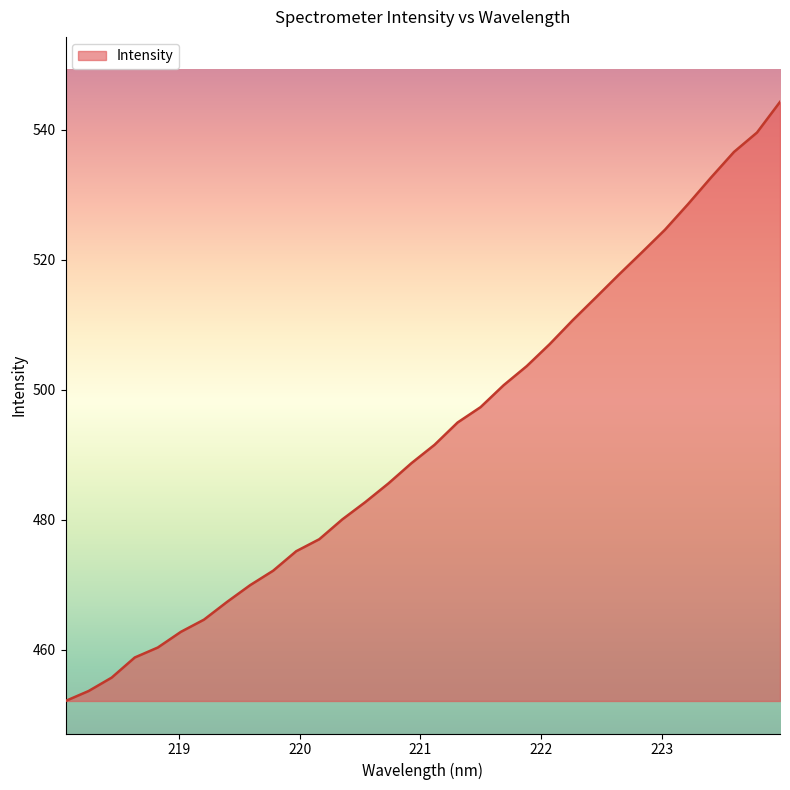

How many values are below 491?

16